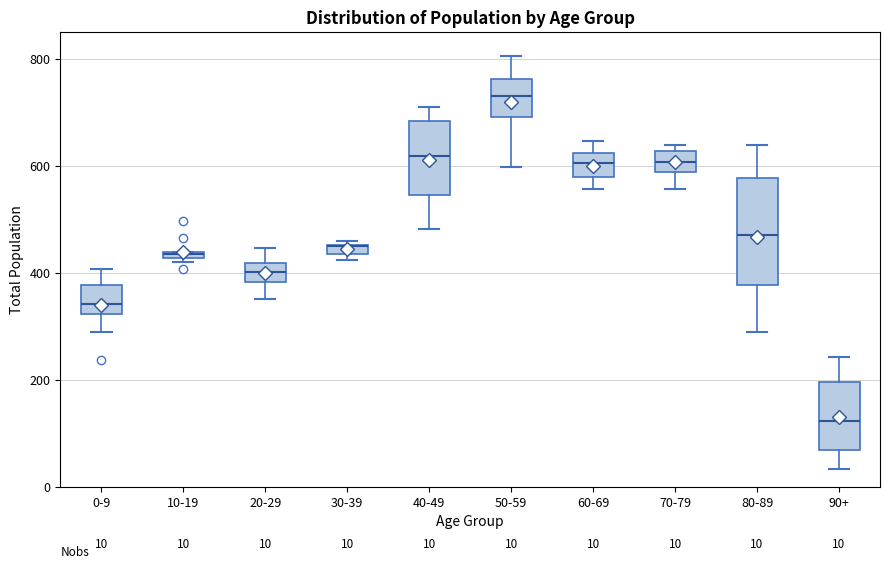

Comparing the boxes themselves (not the whiskers), which one is the tallest?

80-89